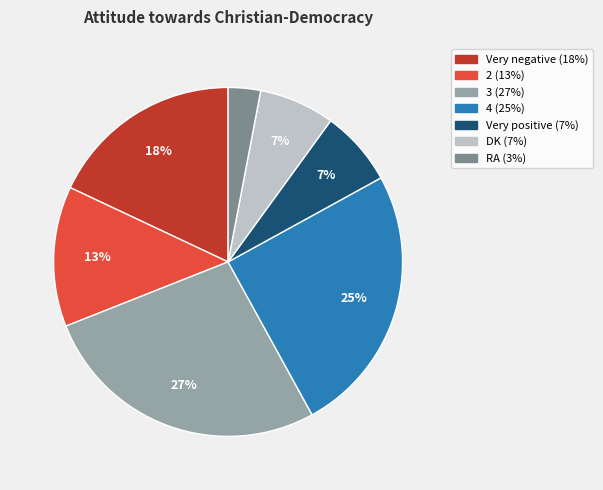

How many slices are in this pie chart?

7